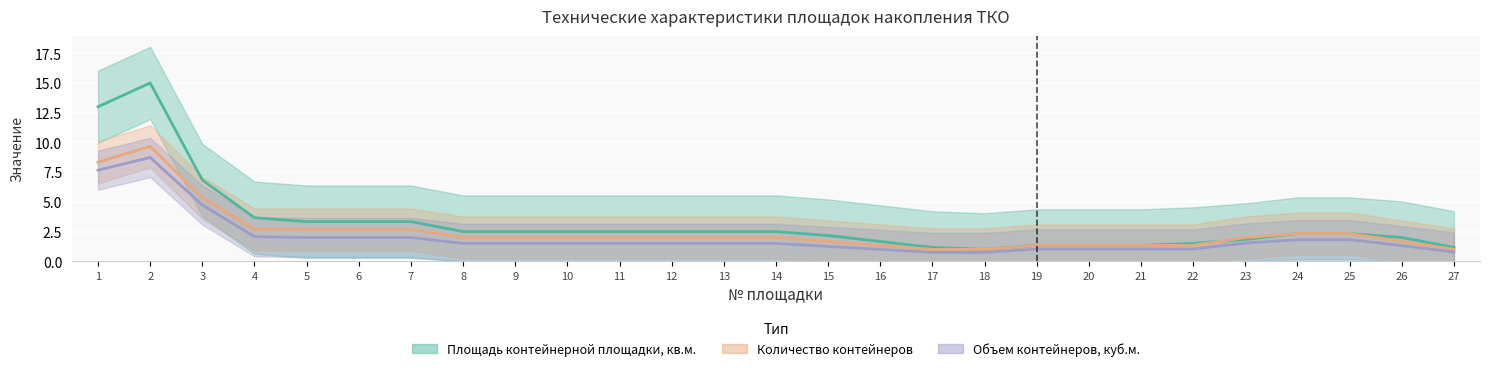

What are all the series names shown in the legend?

Площадь контейнерной площадки, кв.м., Количество контейнеров, Объем контейнеров, куб.м.